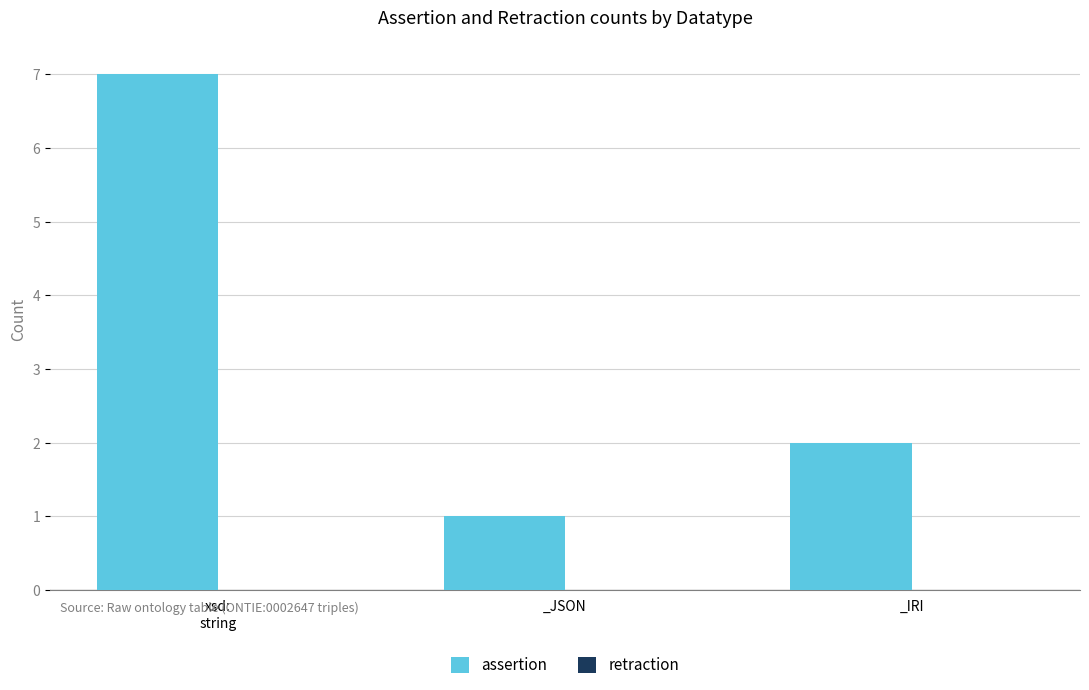

The chart shows a value of 2 at _JSON. True or false?

False